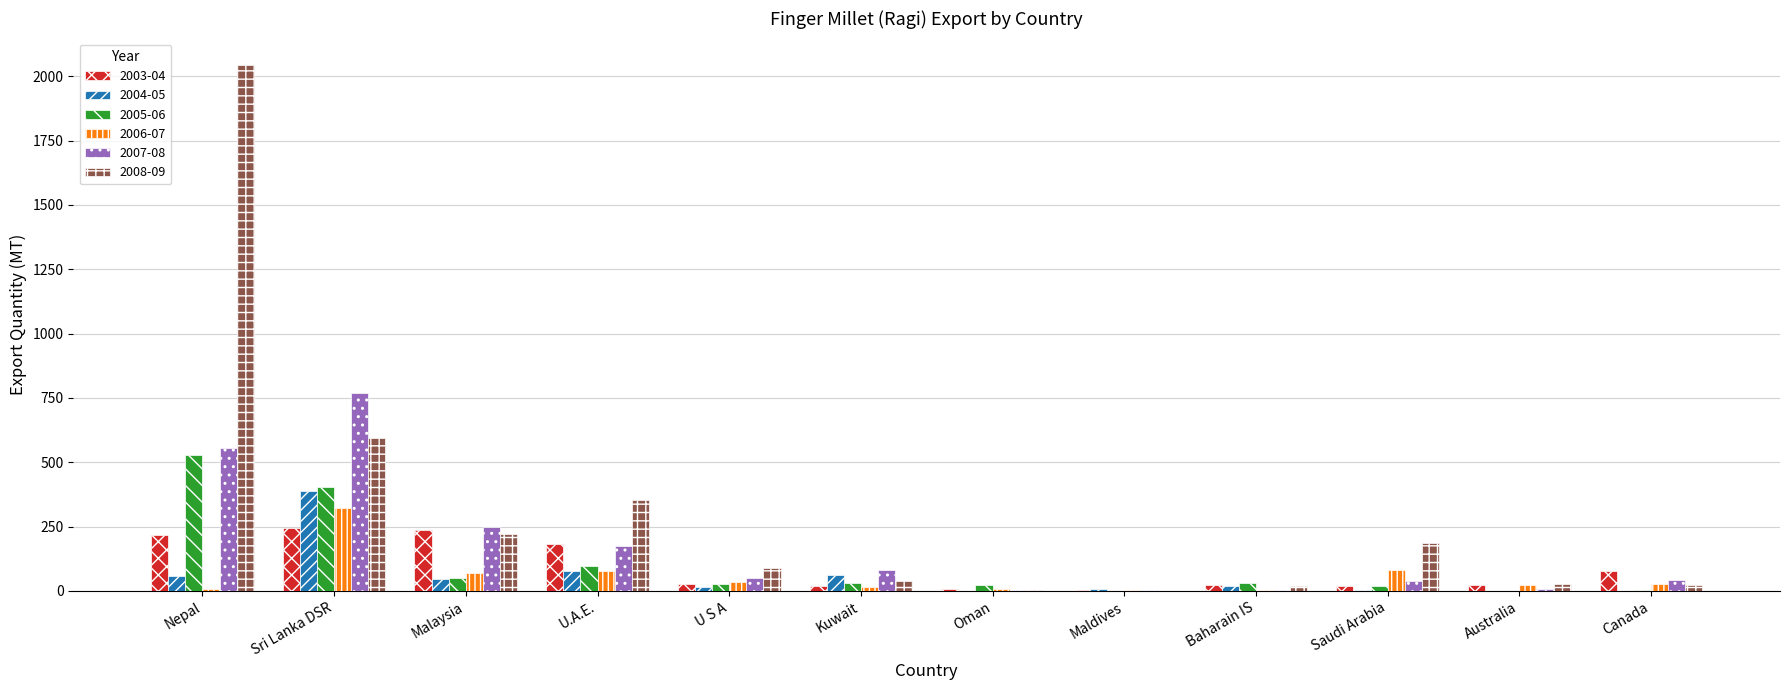

What is the sum of all 2004-05 values?

678.2